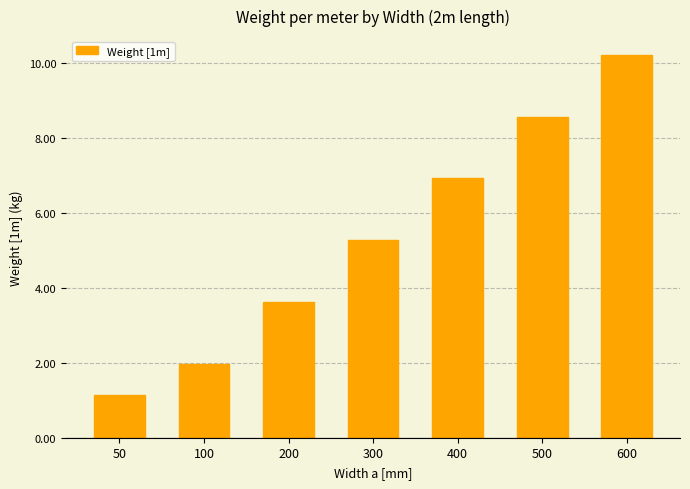

What is the difference between the values at 600 and 400?

3.3